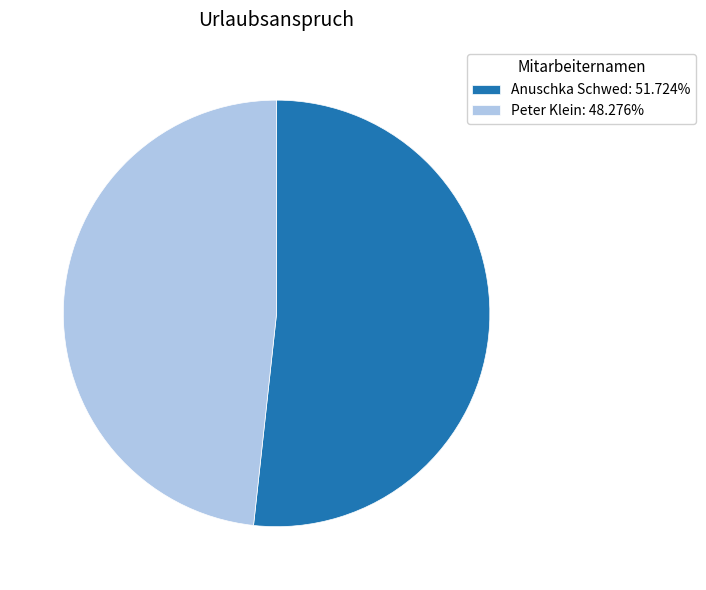

What is the smallest slice in the pie chart?

Peter Klein